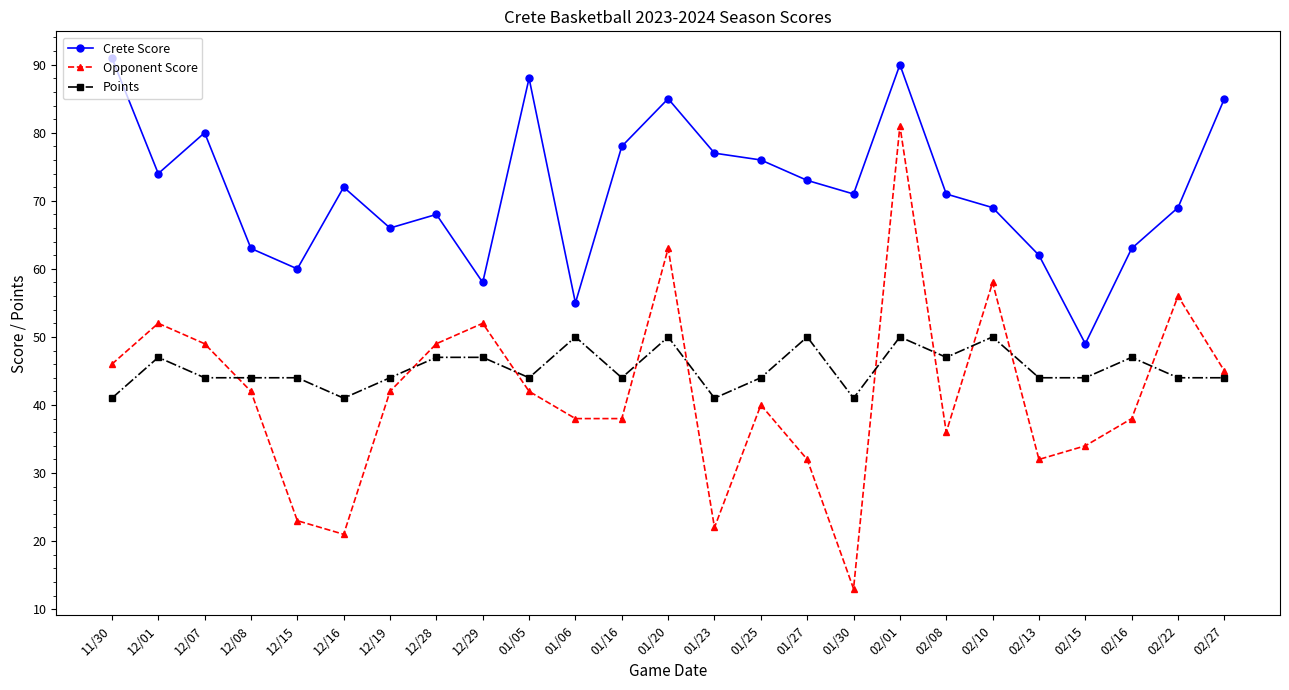

Read the Points value at 02/08.

47